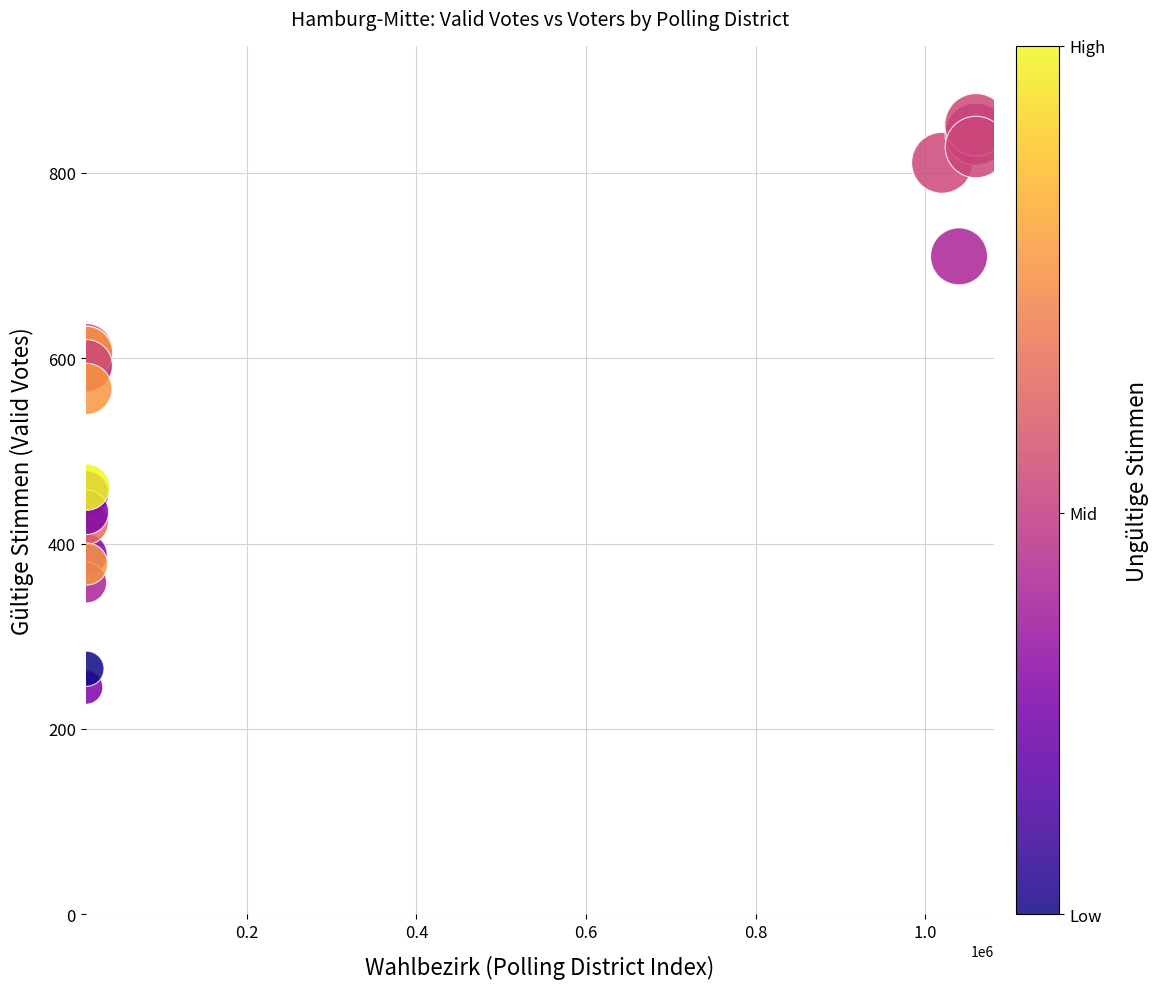

What Y value in the scatter plot is closest to 548?

567